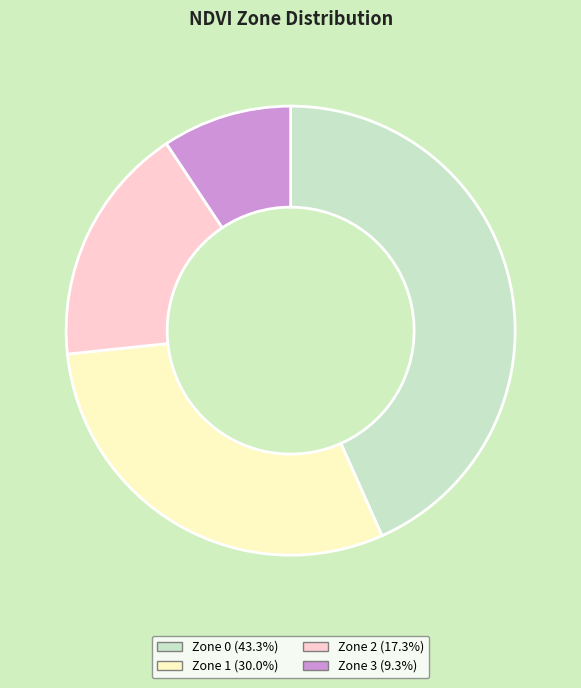

Which slice is the largest?

Zone 0